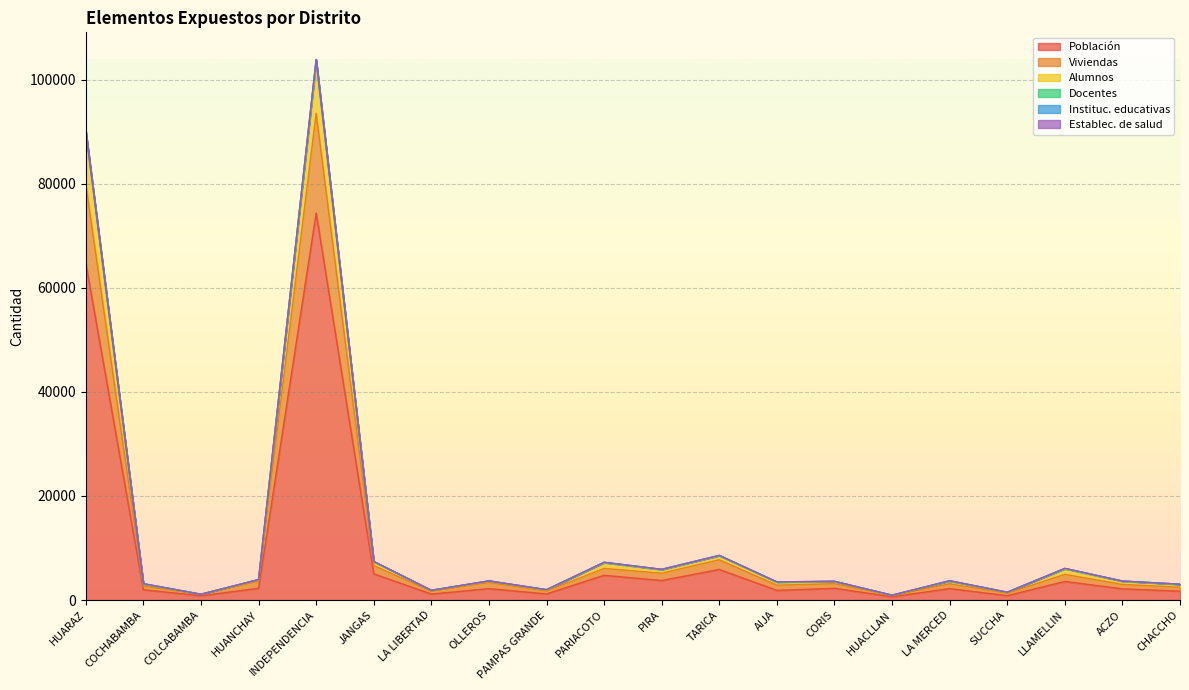

How many interior local valleys does the Viviendas series have?

7